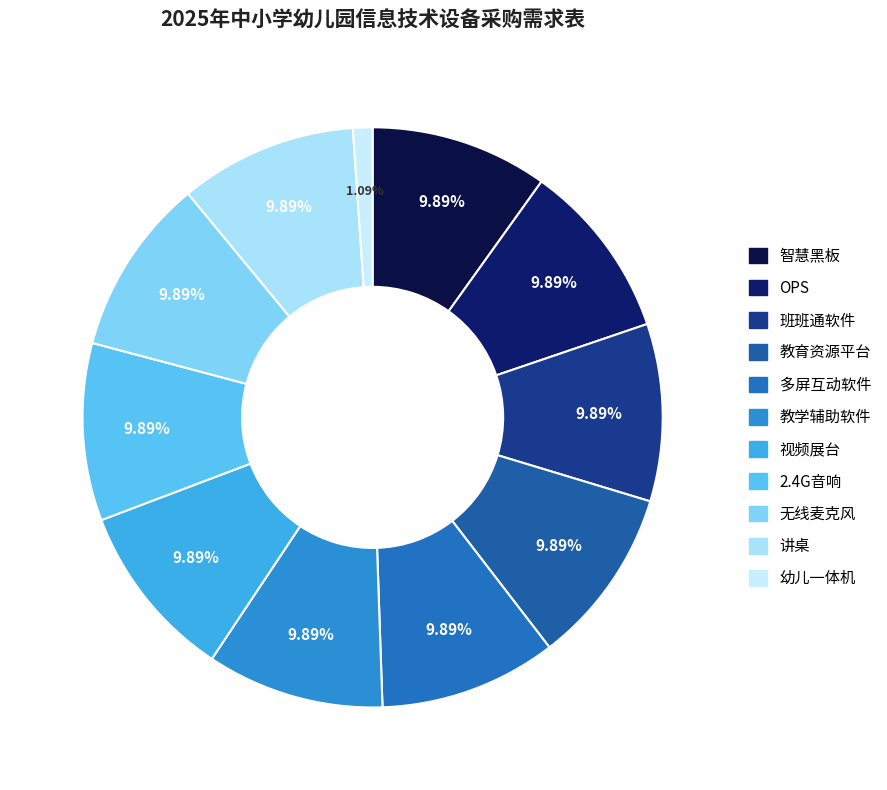

Is the sum of 教学辅助软件 and OPS greater than half?

No